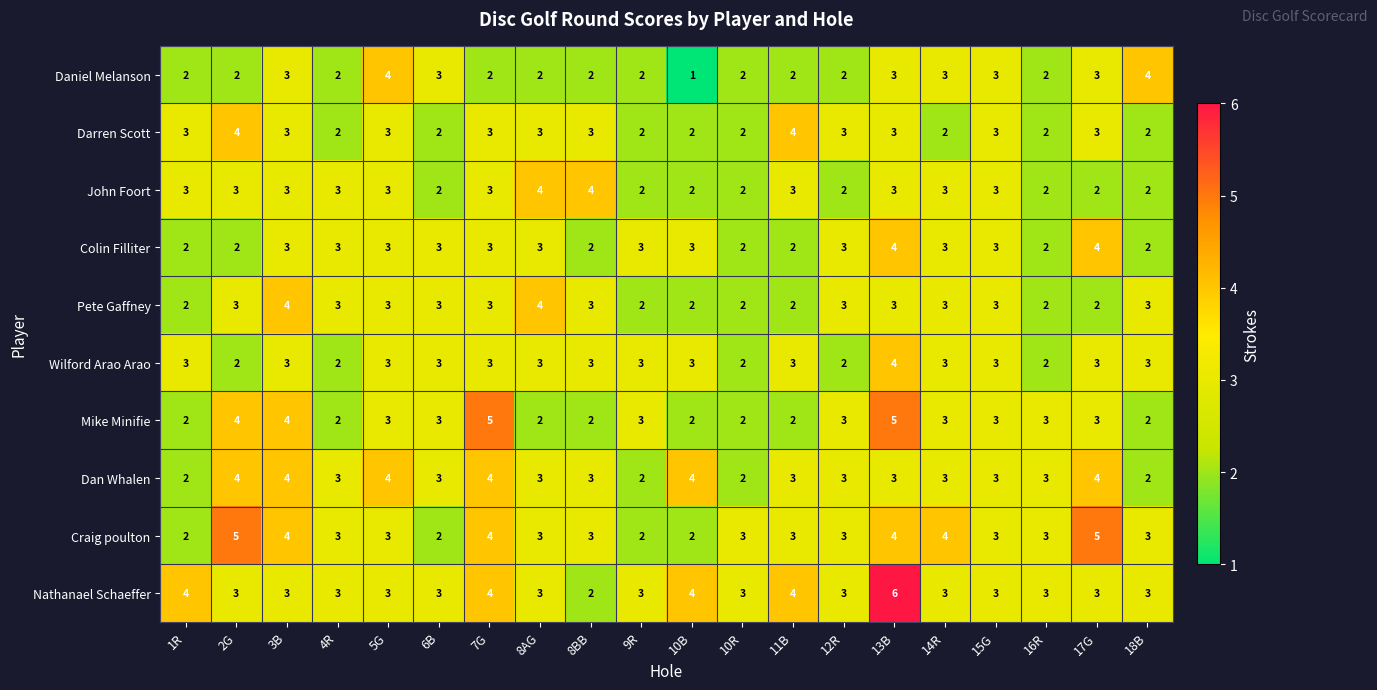

Which series has the largest range (max minus min)?

Nathanael Schaeffer